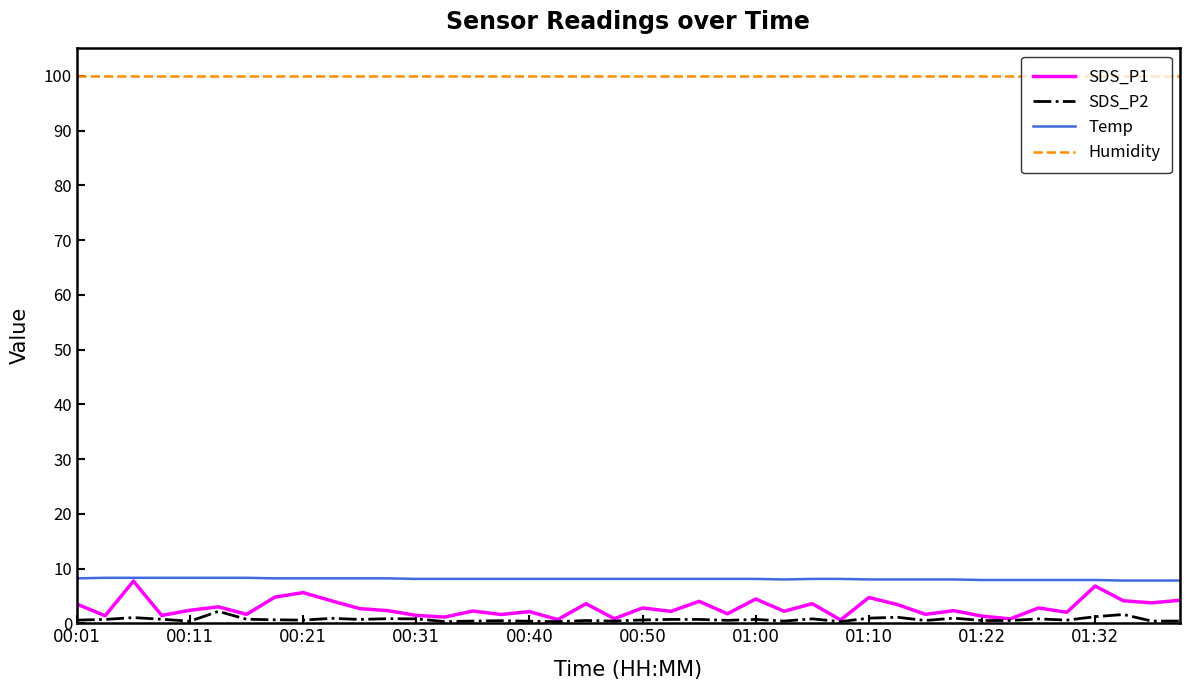

Which series has the largest total across all categories?

Humidity